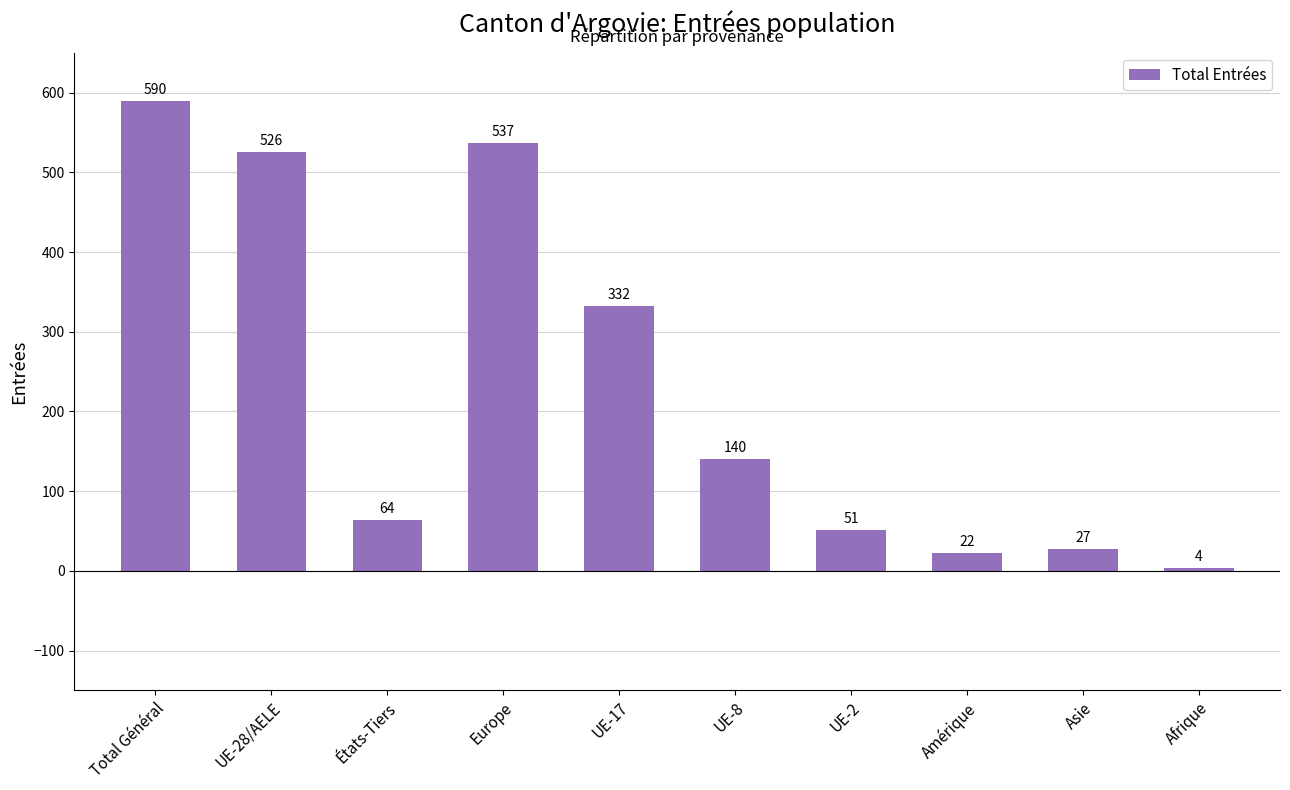

Does the chart contain stacked bars?

No